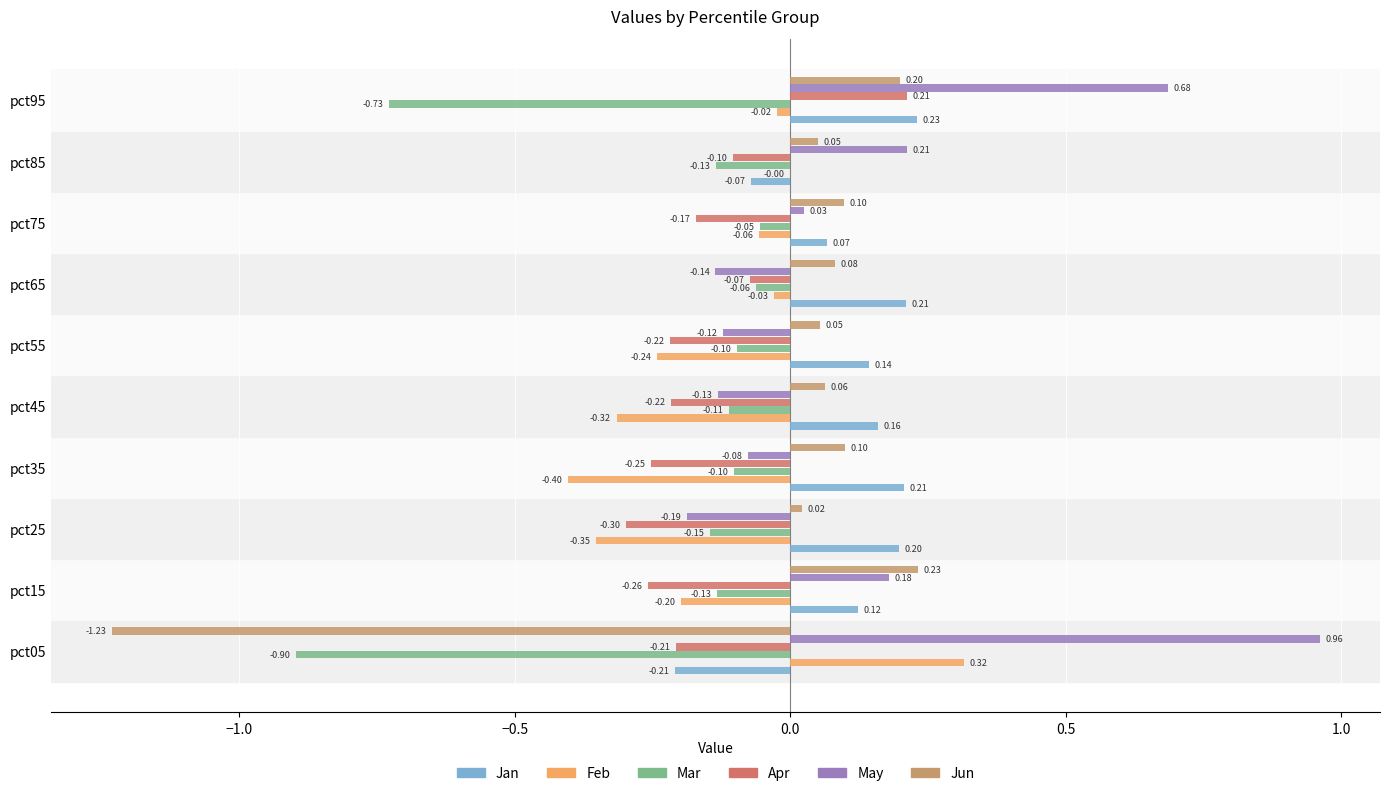

At which category is the sum across all series the highest?

pct95